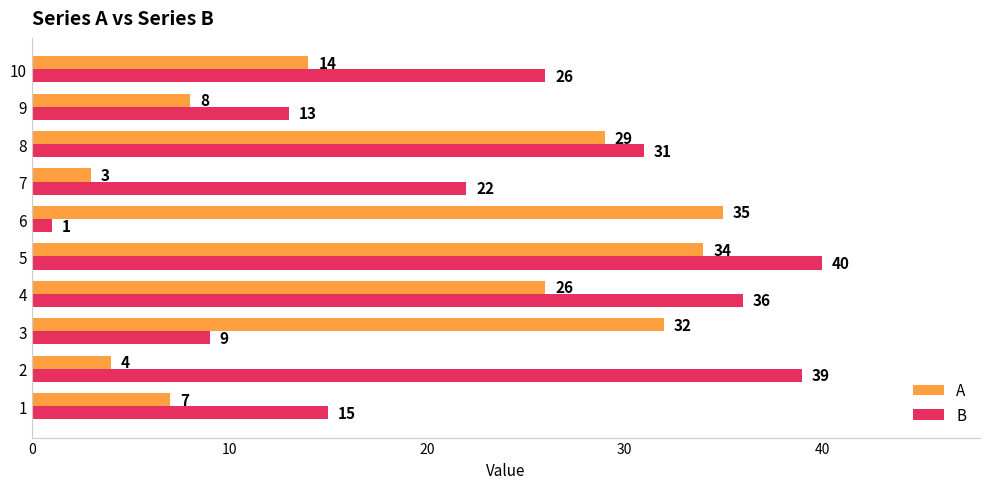

Rank the categories by A value from lowest to highest.

7, 2, 1, 9, 10, 4, 8, 3, 5, 6